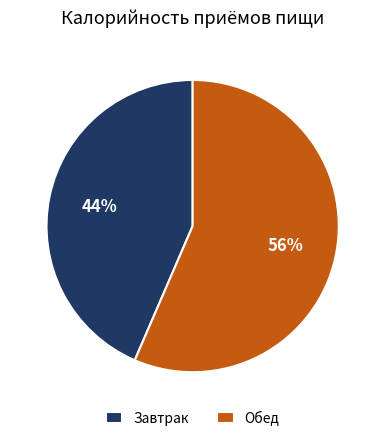

Rank the categories by value from highest to lowest.

Обед, Завтрак